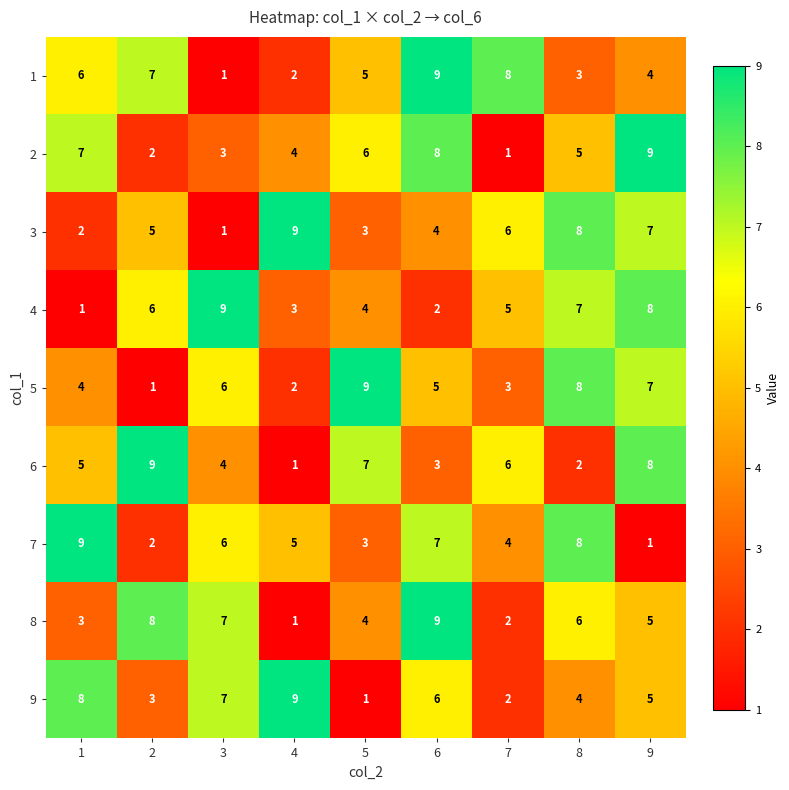

Is the value of 9 at 3 greater than the value of 4 at 6?

Yes